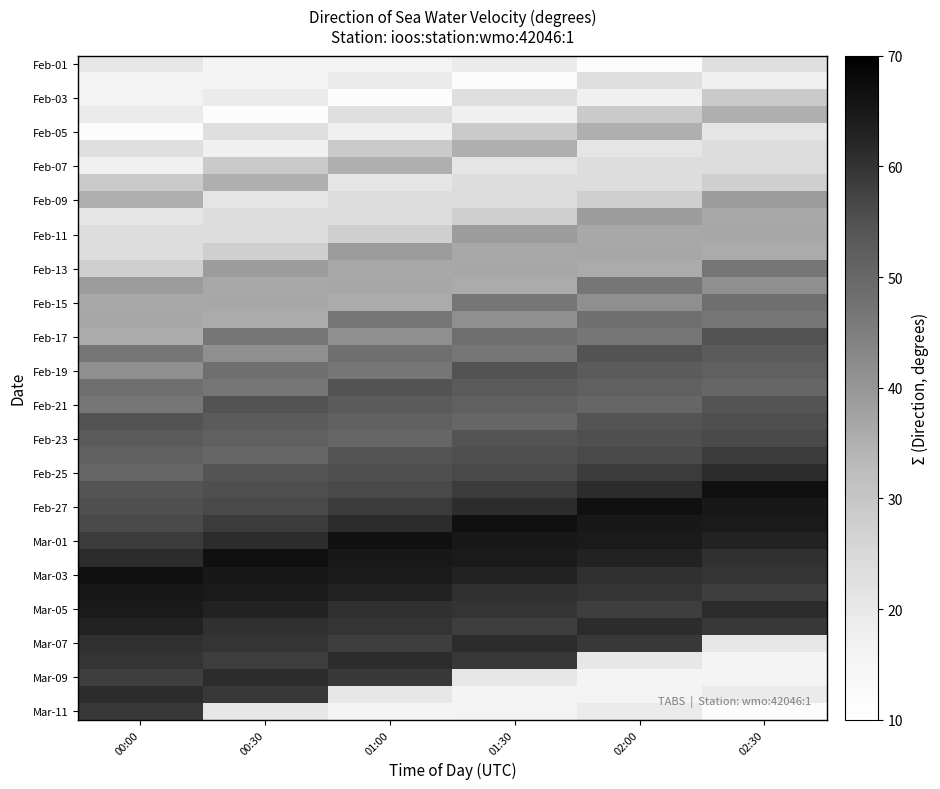

At which category is the sum across all series the highest?

00:00